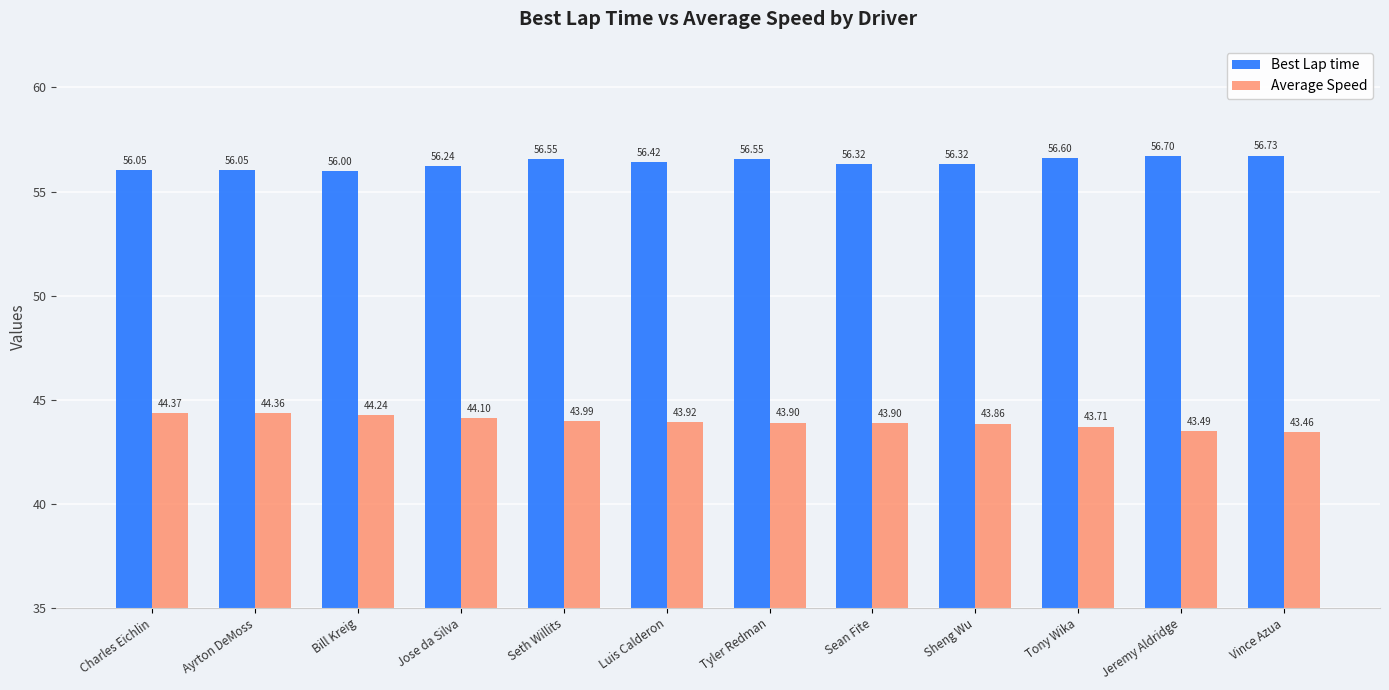

How many bars are there in each group?

2